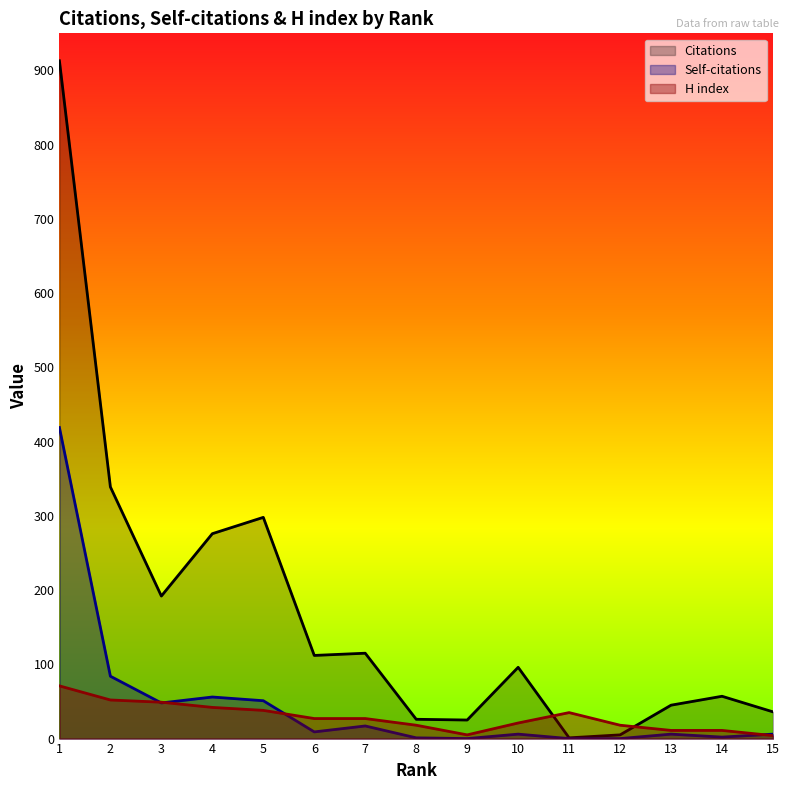

The Citations series shows 264 at 3. True or false?

False